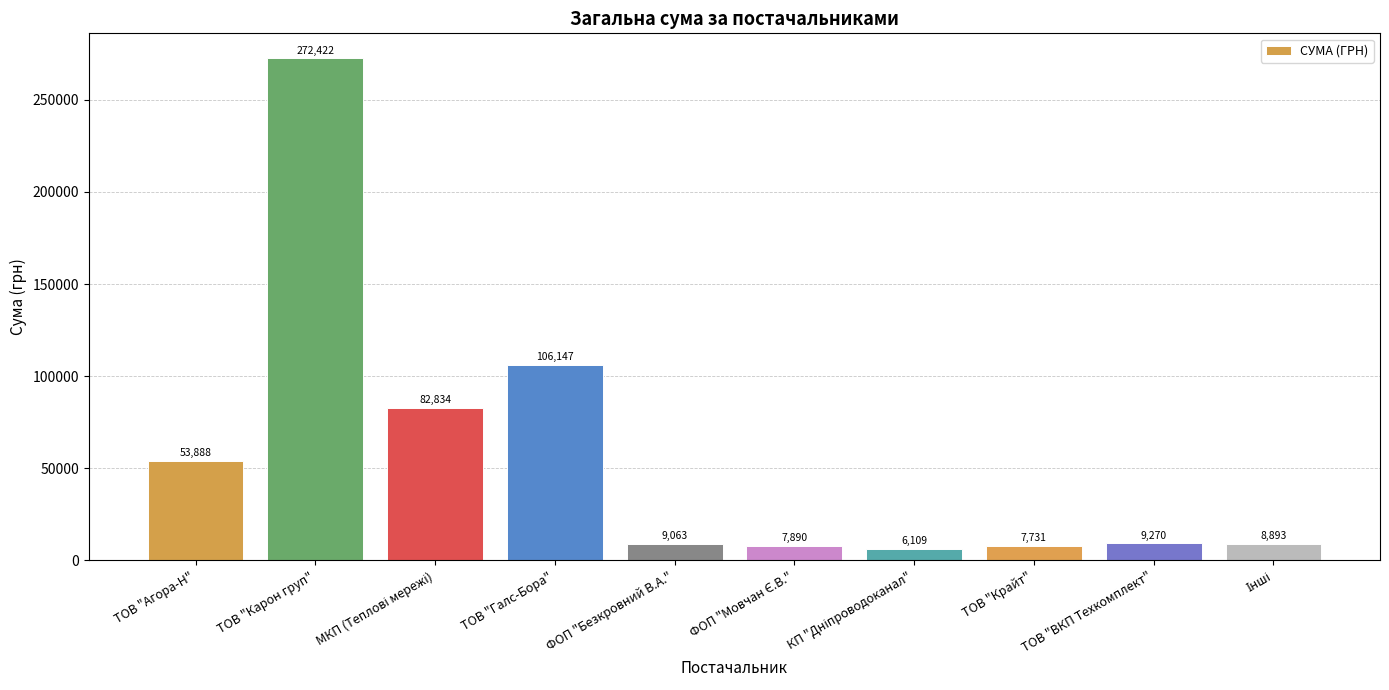

What is the ratio of the value at ТОВ "Карон груп" to the value at ТОВ "ВКП Техкомплект"?

29.4